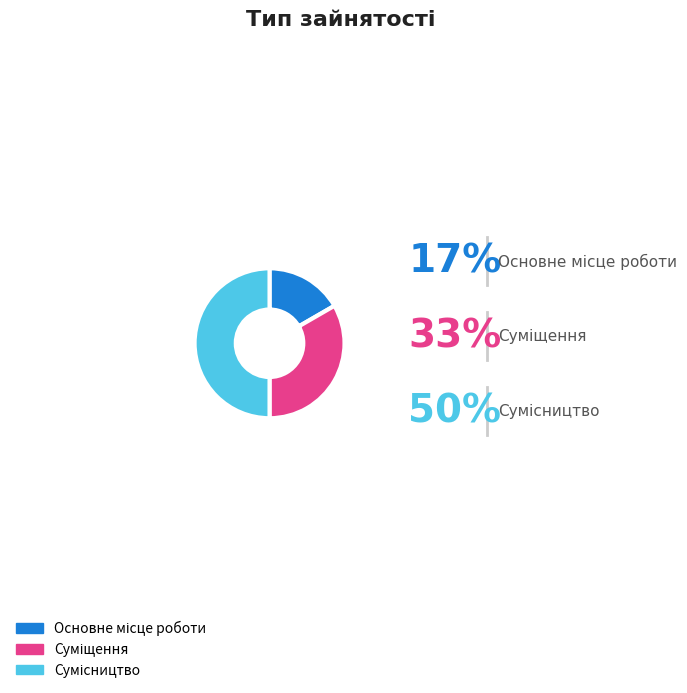

Which has a higher value, Суміщення or Основне місце роботи?

Суміщення